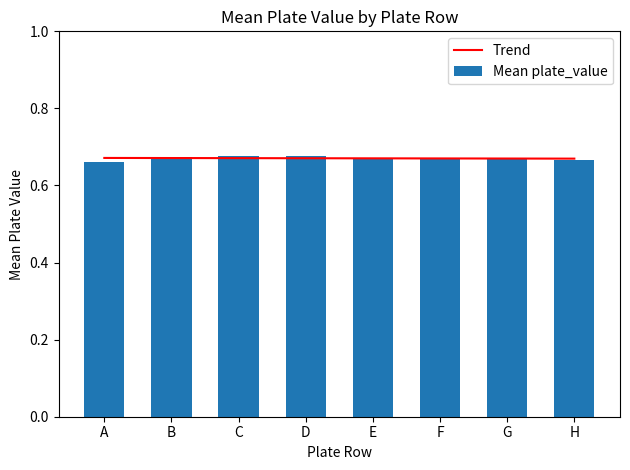

What is the maximum value shown in the chart?

0.7